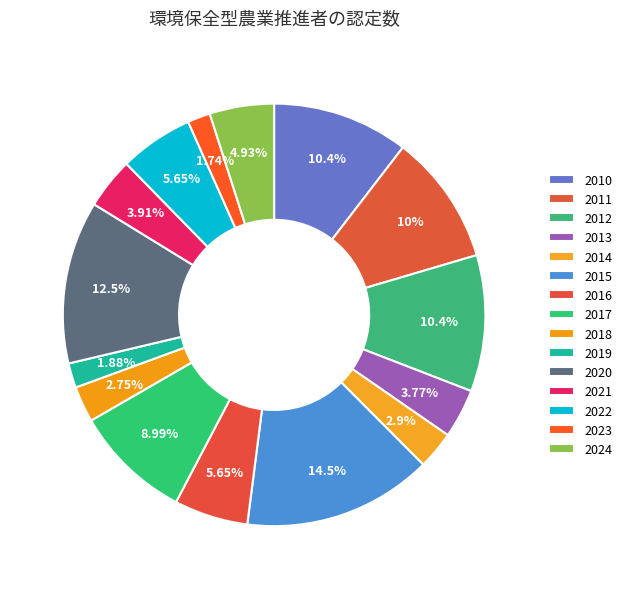

Rank the categories by value from highest to lowest.

2015, 2020, 2010, 2012, 2011, 2017, 2016, 2022, 2024, 2021, 2013, 2014, 2018, 2019, 2023